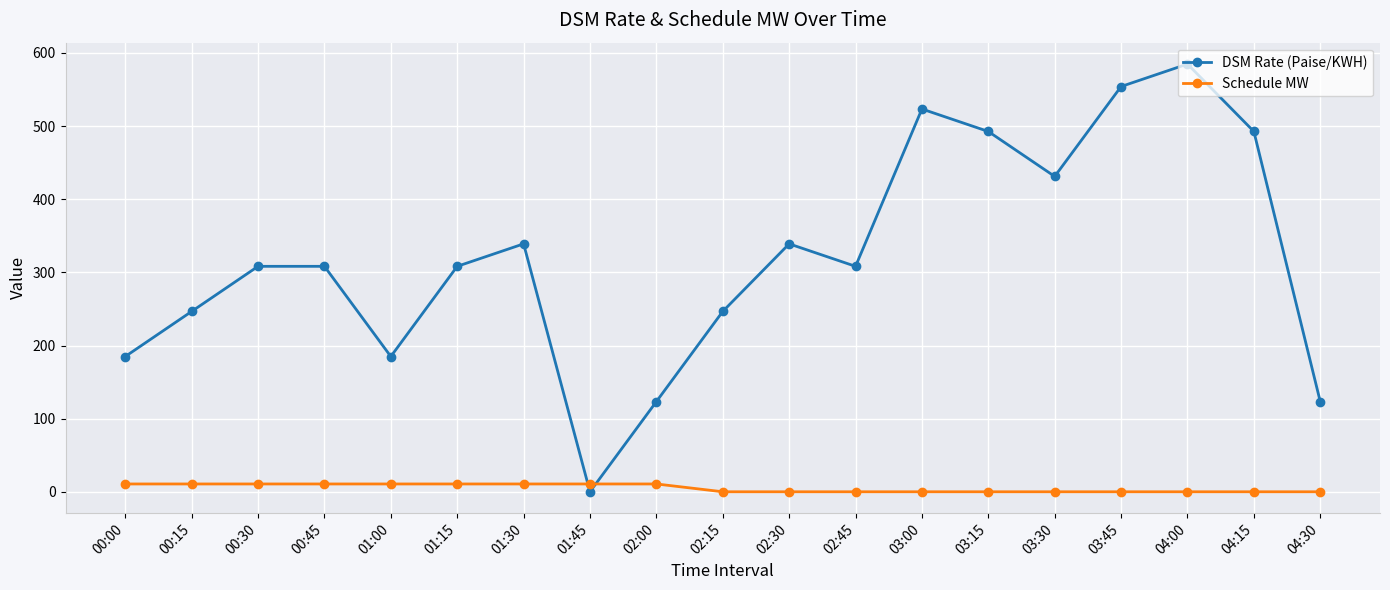

Between 01:15 and 02:15, which series saw the biggest shift?

DSM Rate (Paise/KWH)